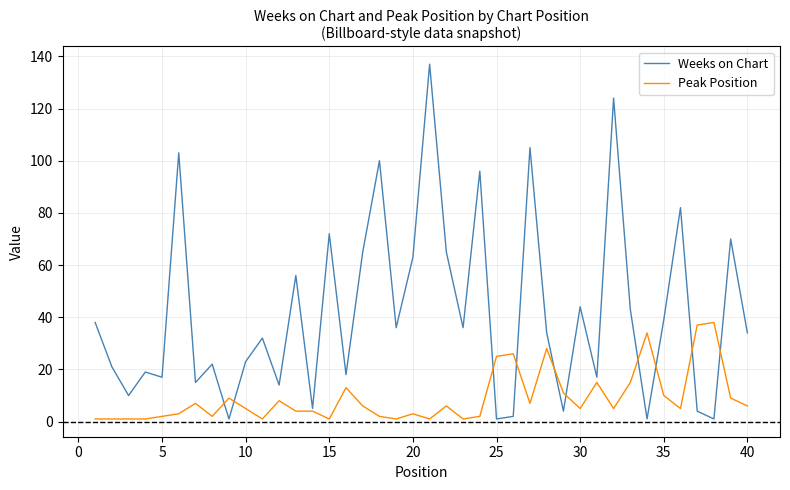

What is the minimum value for Peak Position?

1